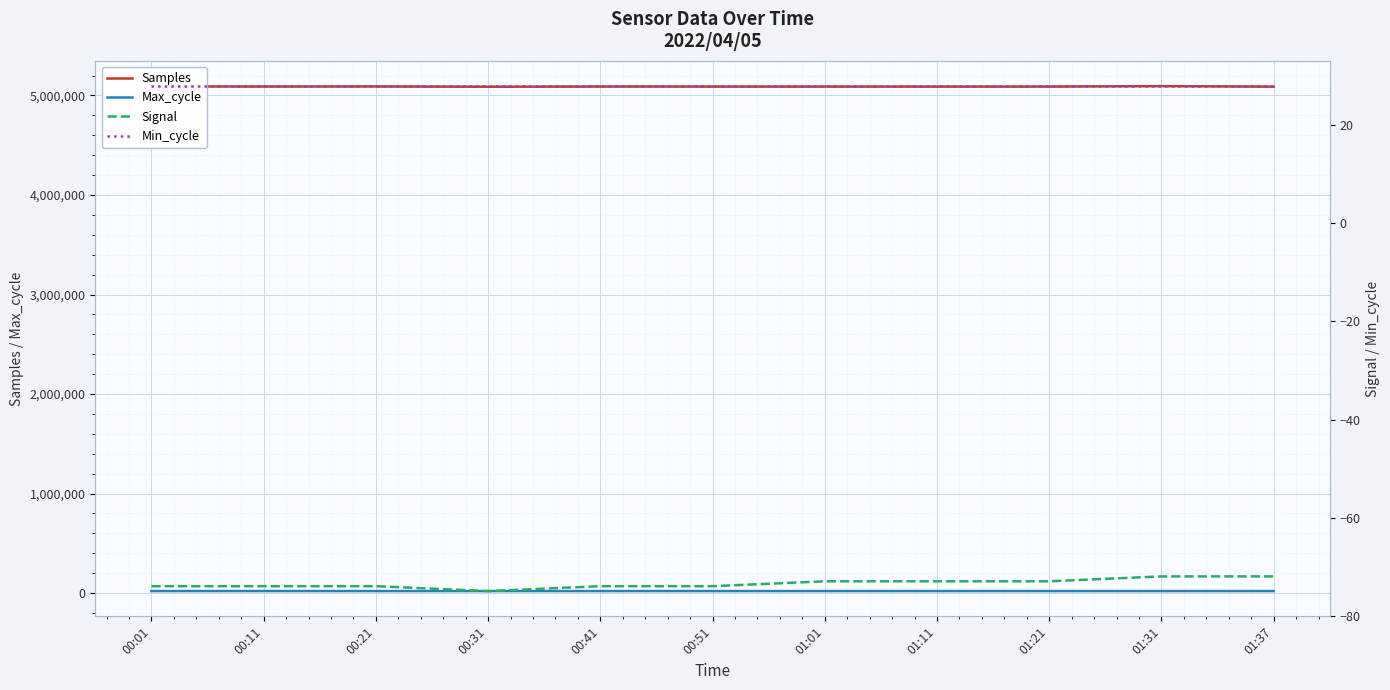

Where is Signal nearest to the value -73?

01:01